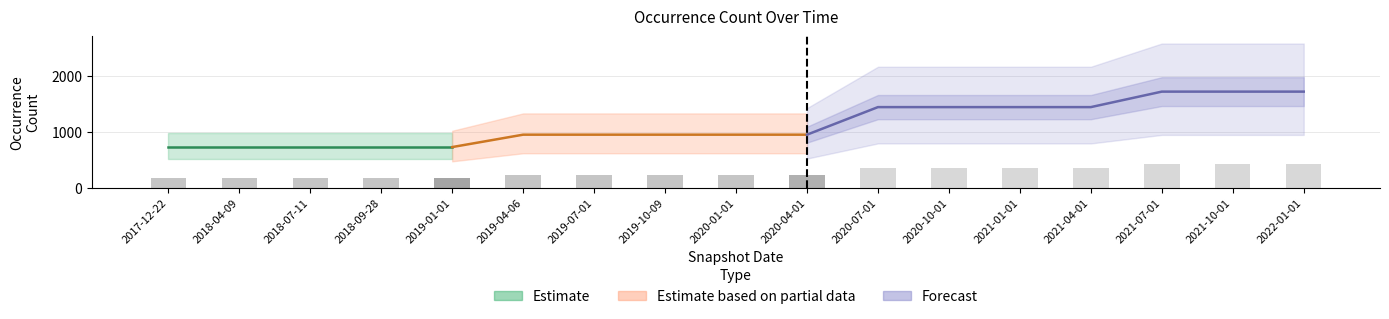

List the labels in order of value, largest first.

2021-07-01, 2021-10-01, 2022-01-01, 2020-07-01, 2020-10-01, 2021-01-01, 2021-04-01, 2019-04-06, 2019-07-01, 2019-10-09, 2020-01-01, 2020-04-01, 2017-12-22, 2018-04-09, 2018-07-11, 2018-09-28, 2019-01-01